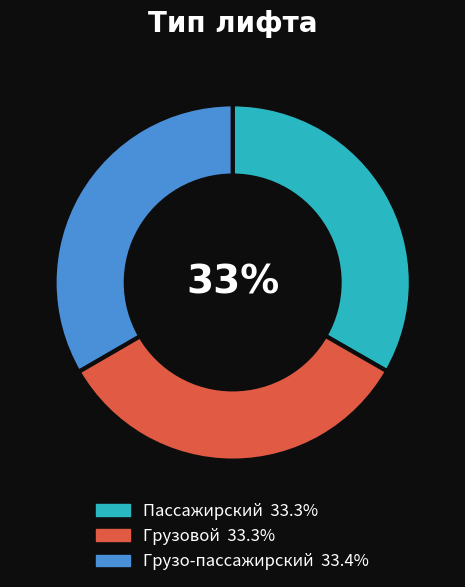

Approximately how many times larger is the value at Пассажирский compared to Грузовой?

1.0